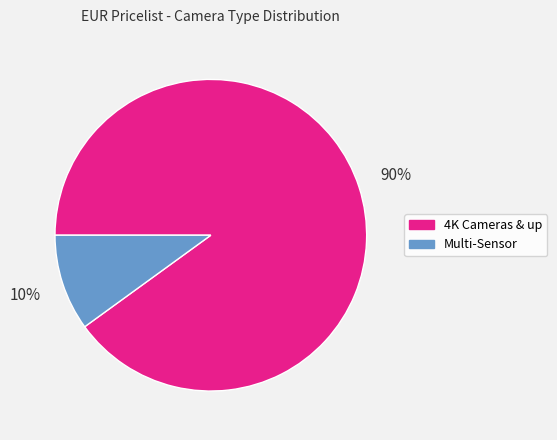

True or false: 4K Cameras & up accounts for 75% of the total.

False